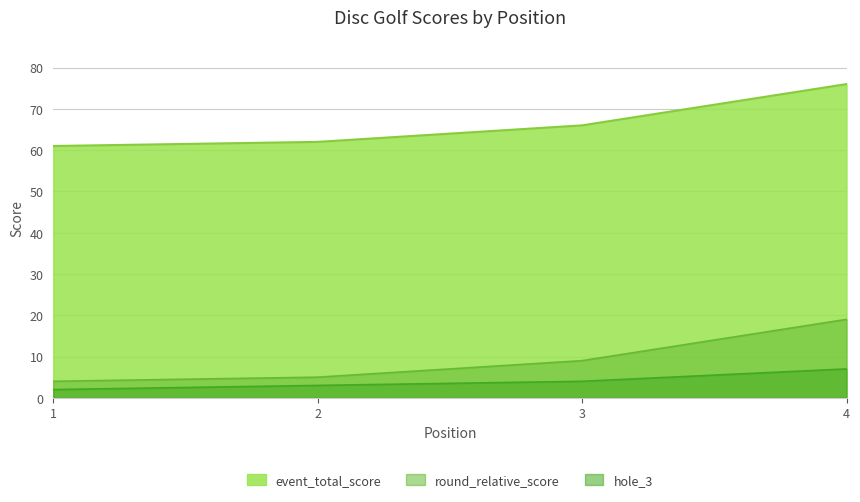

Which category has the highest value across all series?

4